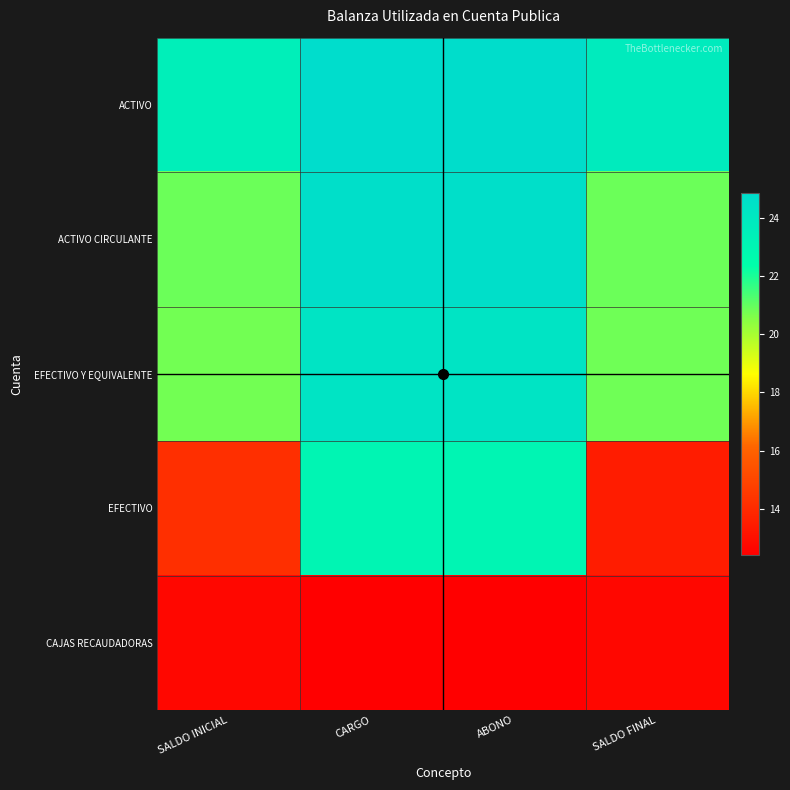

What is the spread (max minus min) of values at SALDO FINAL?

11.1